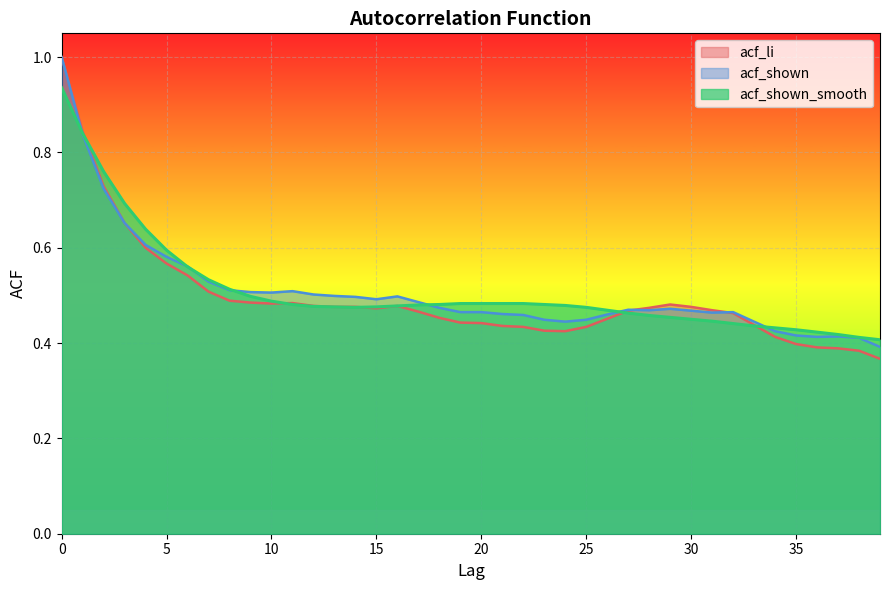

Is the value of acf_shown at 37 greater than the value of acf_shown_smooth at 15?

No